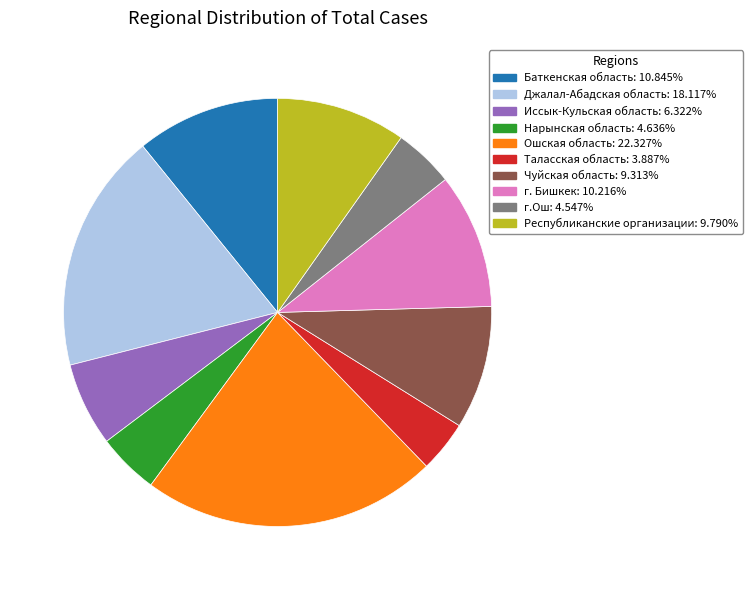

Between г.Ош and Иссык-Кульская область, which is larger?

Иссык-Кульская область